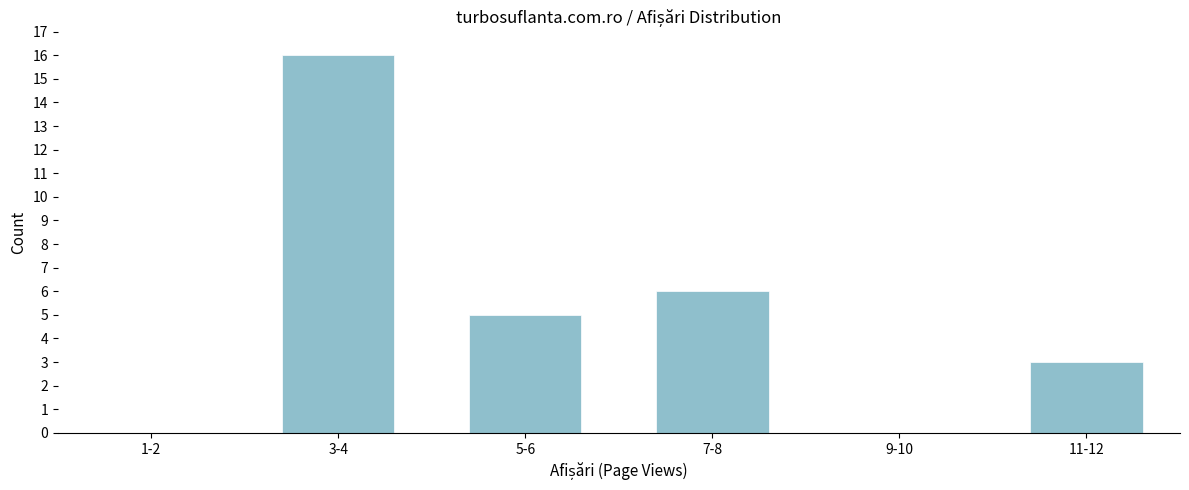

Reading left to right, extract all data points from this chart.

1-2=0	3-4=16	5-6=5	7-8=6	9-10=0	11-12=3